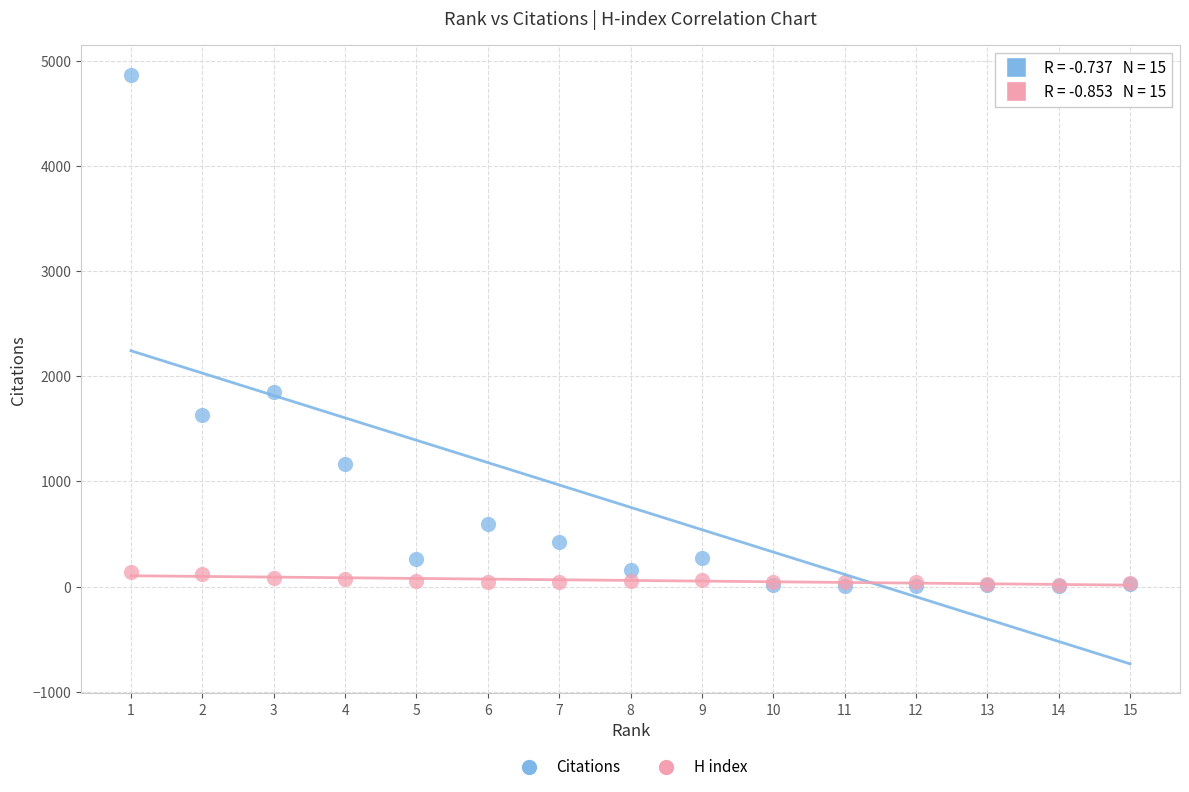

What are all the series names shown in the legend?

Citations, H index